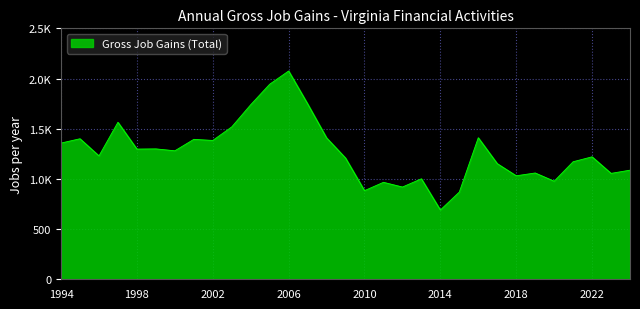

Does the chart have visible grid lines?

Yes